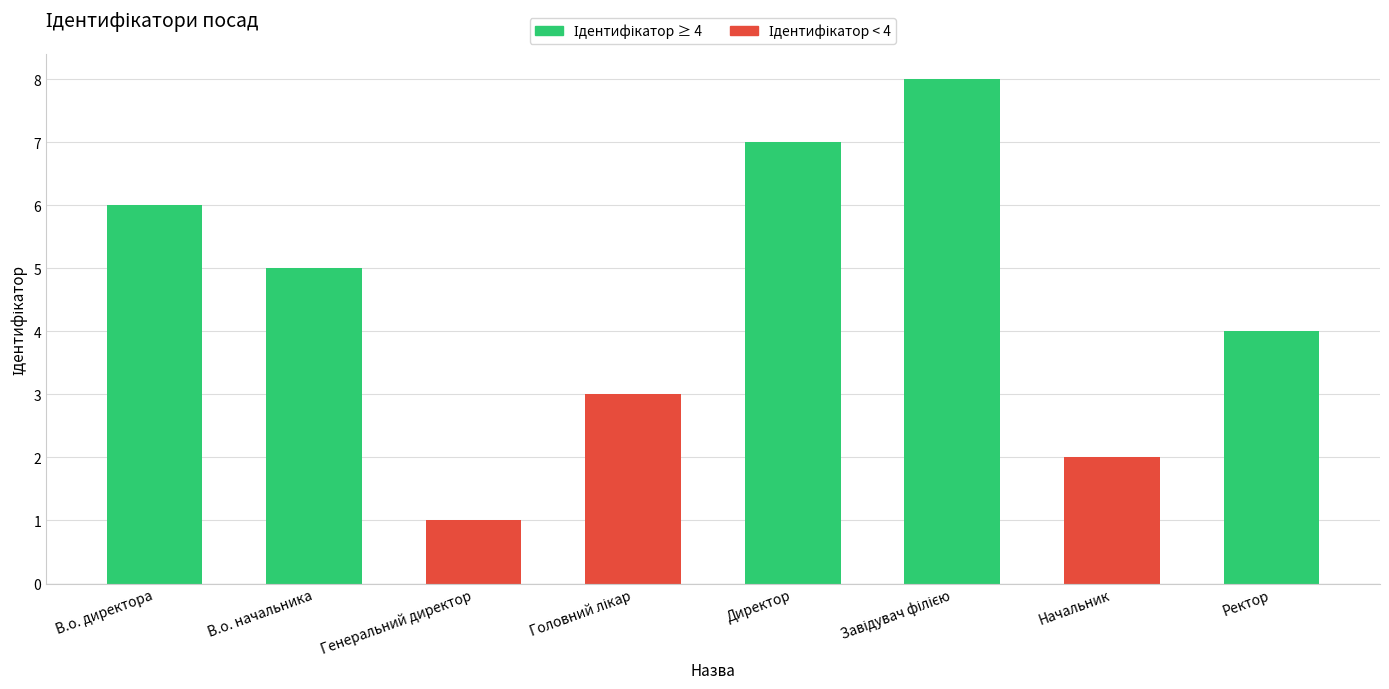

Is it true that the value at Директор is 7?

True